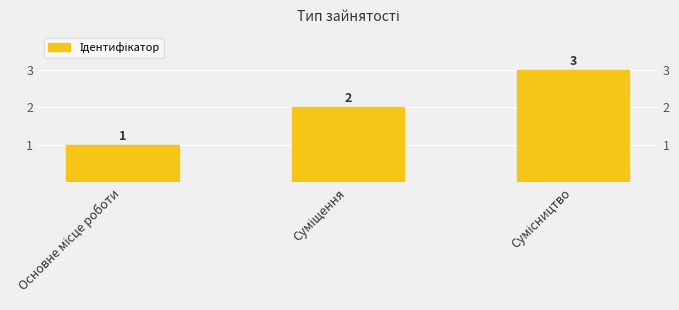

At which category does the chart reach its peak across all series?

Сумісництво